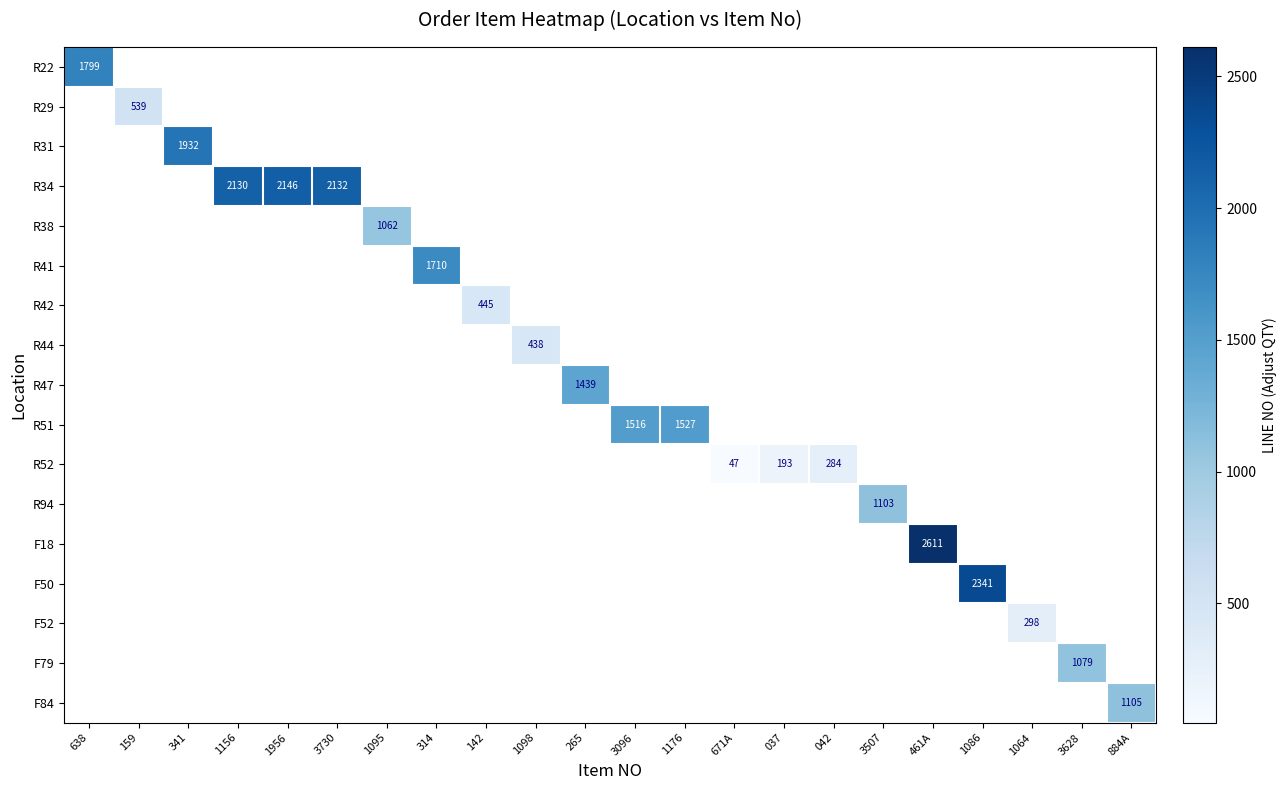

What is the greatest value displayed?

2611.0